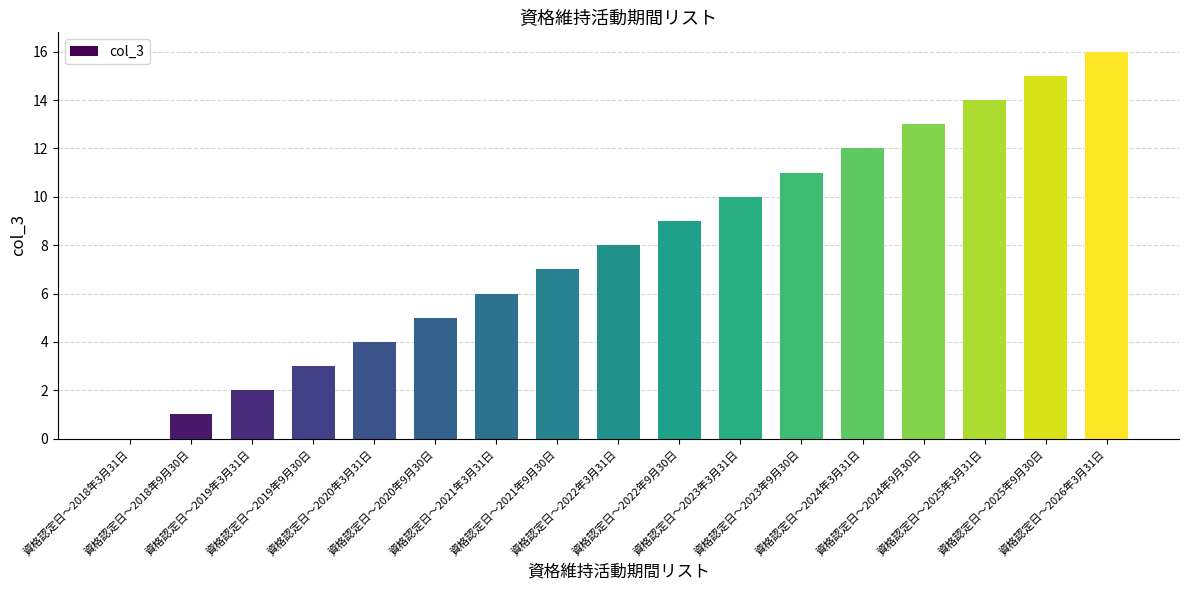

What is the sum of all values?

136